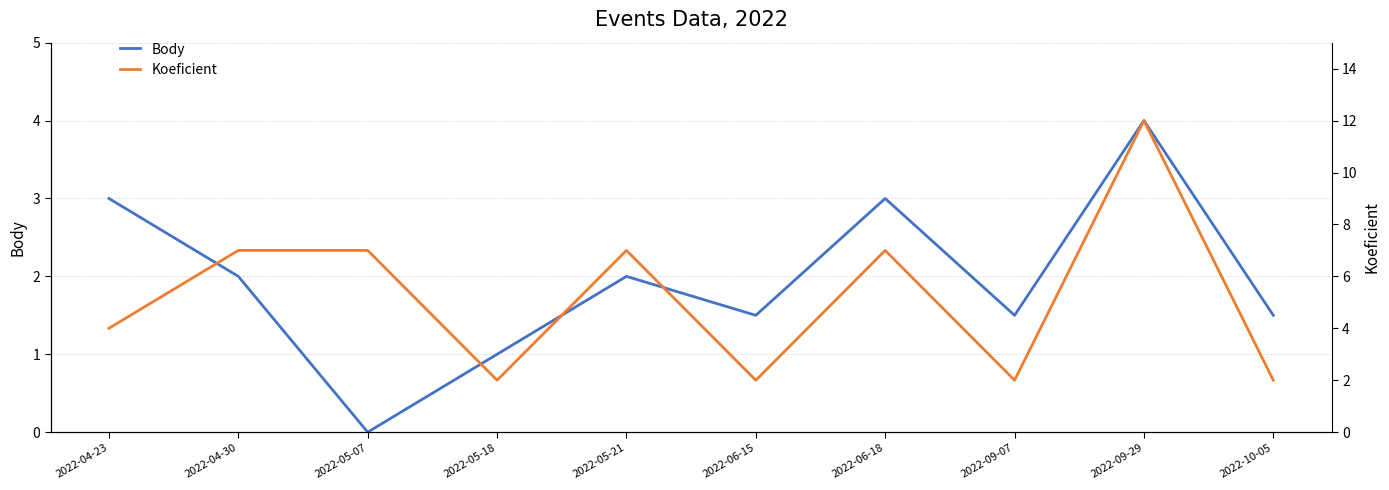

What is the sum of all Koeficient values?

52.0